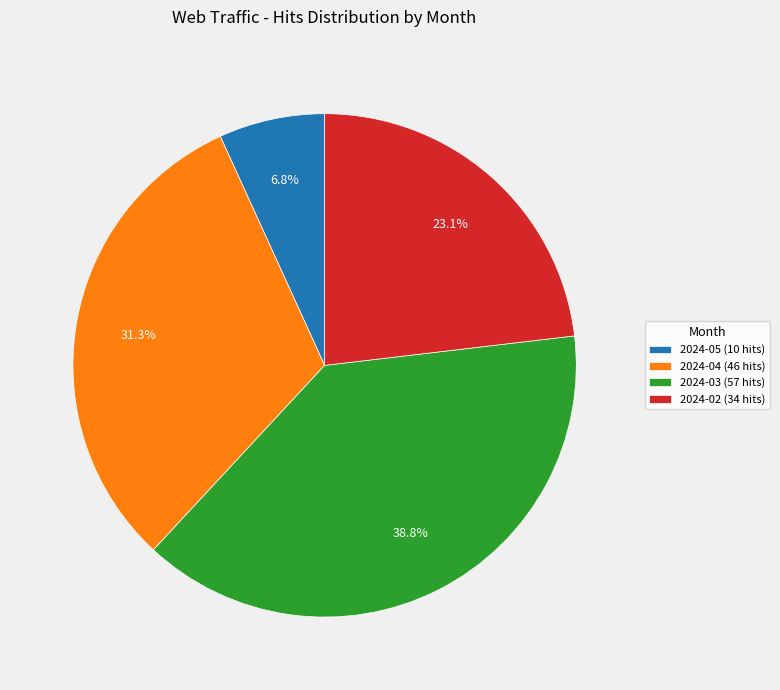

Does any single category account for the majority?

No